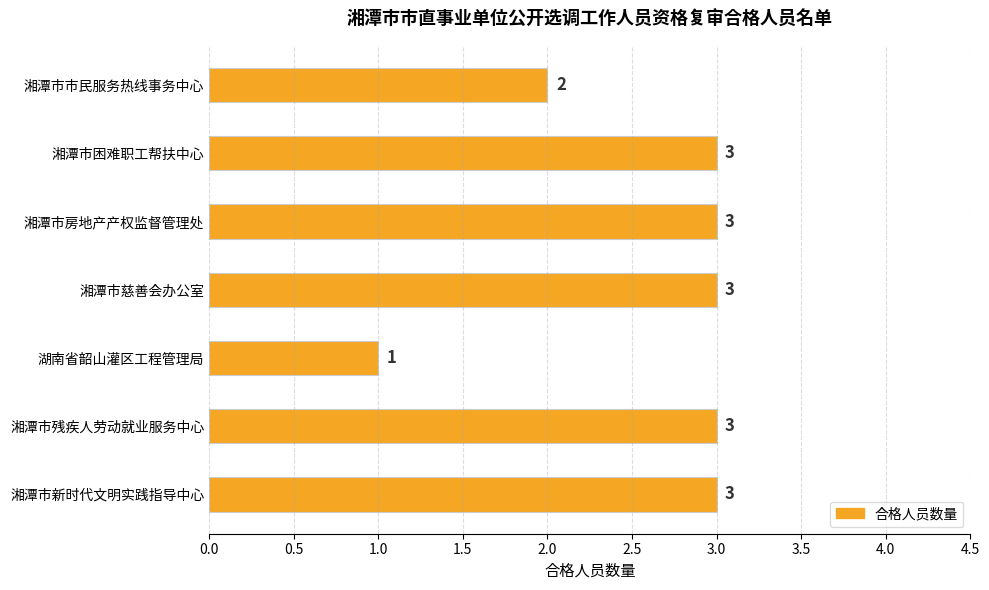

Between 湘潭市慈善会办公室 and 湘潭市市民服务热线事务中心, which is larger?

湘潭市慈善会办公室